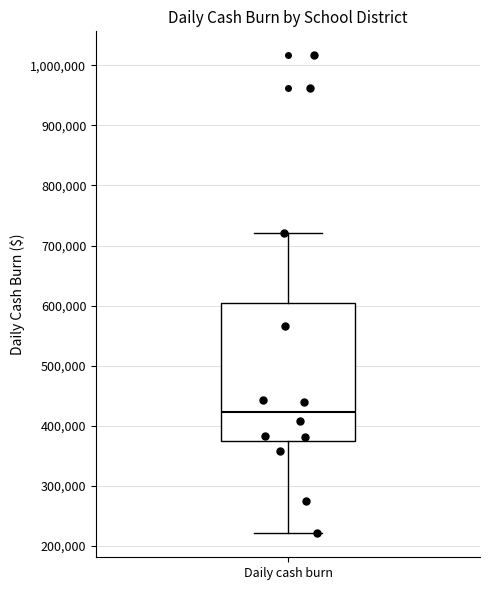

Where is the upper edge of the box for Daily cash burn on the y-axis? The values are not printed on the chart, so give them approximately, as read against the axis.

600000